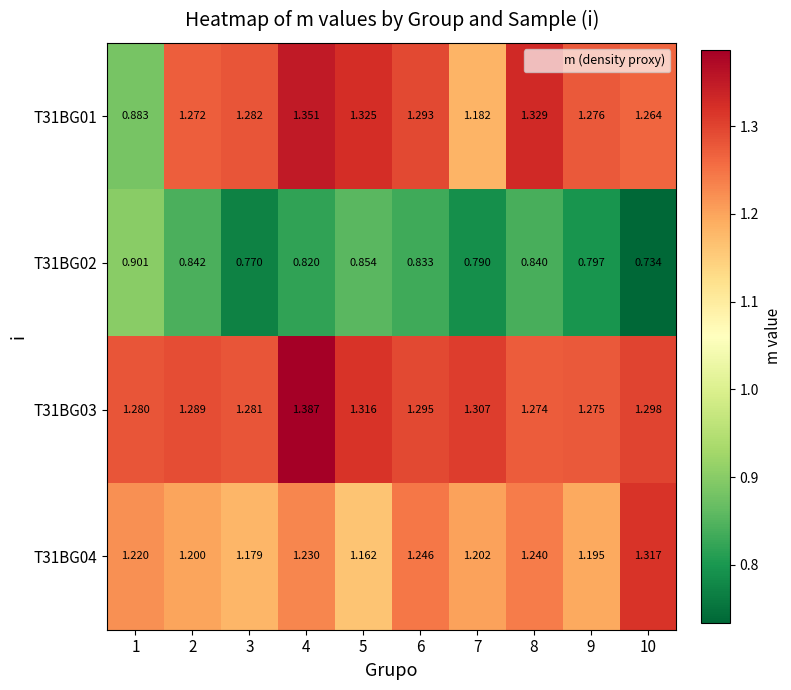

Is the value of T31BG02 at 7 greater than the value of T31BG01 at 10?

No